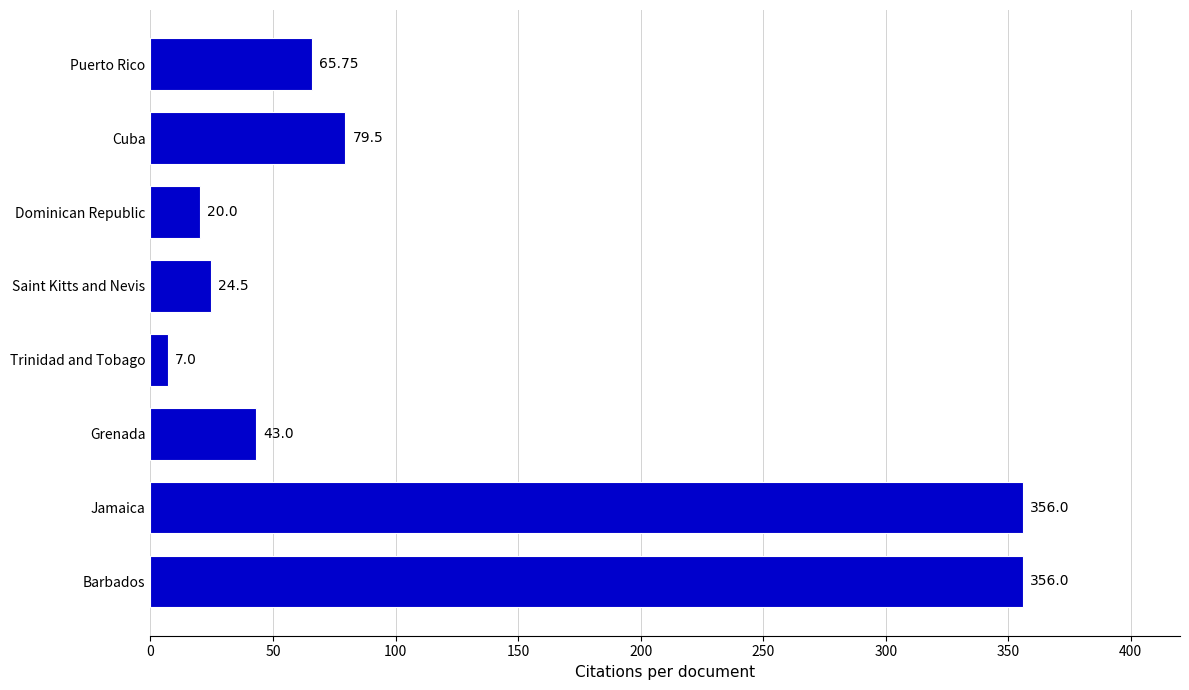

What is the difference between the maximum and minimum values?

349.0